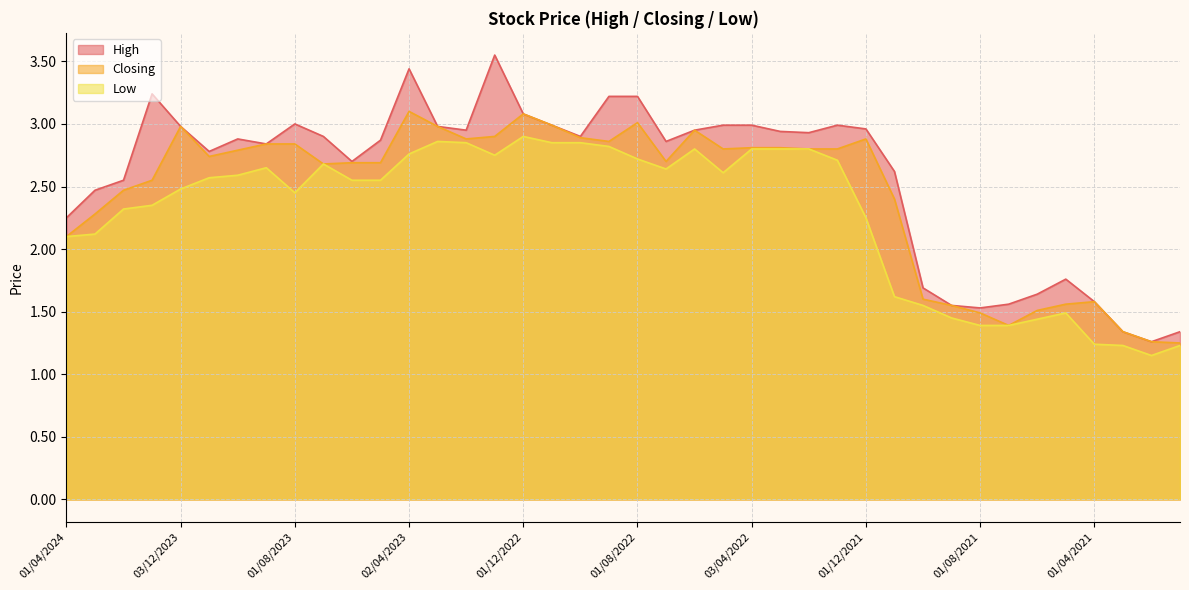

What is the value of the Low point at the 36th from the left?

1.5